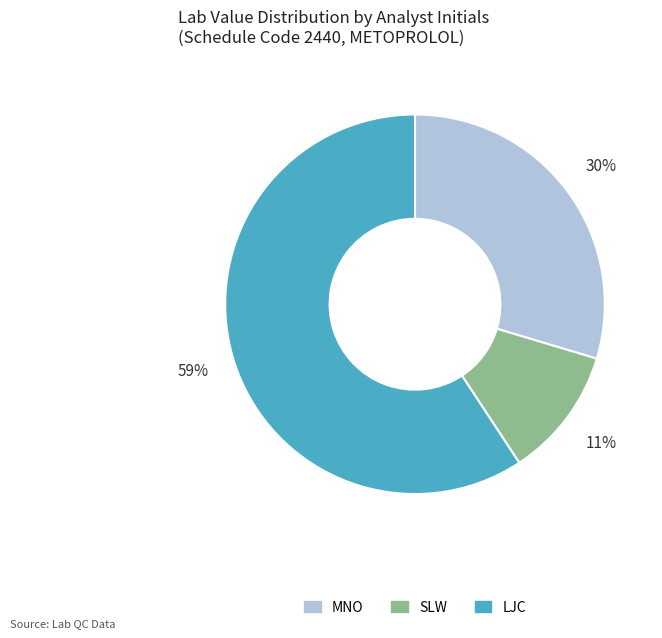

Combined, do LJC and MNO account for over 50%?

Yes